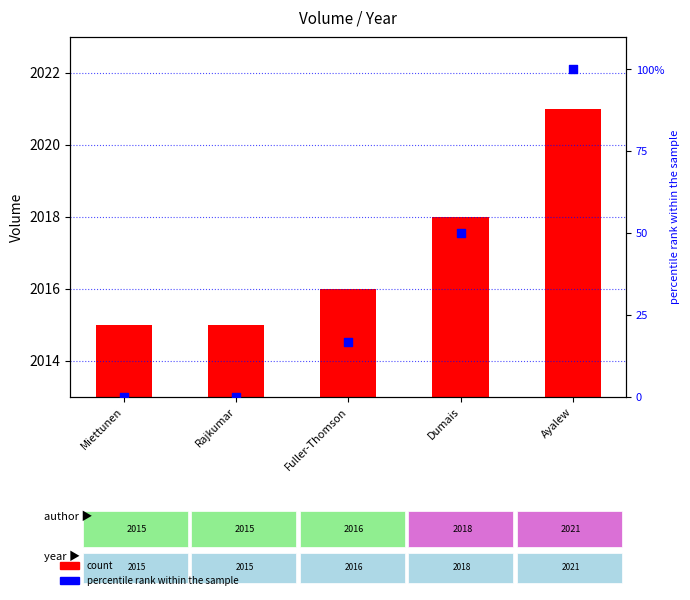

Which series contains the highest Y value?

Volume